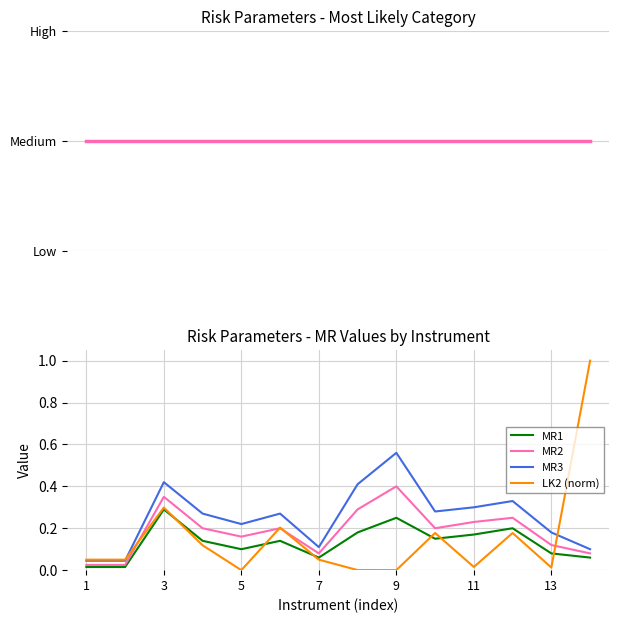

True or false: Category and MR3 intersect in this chart.

False